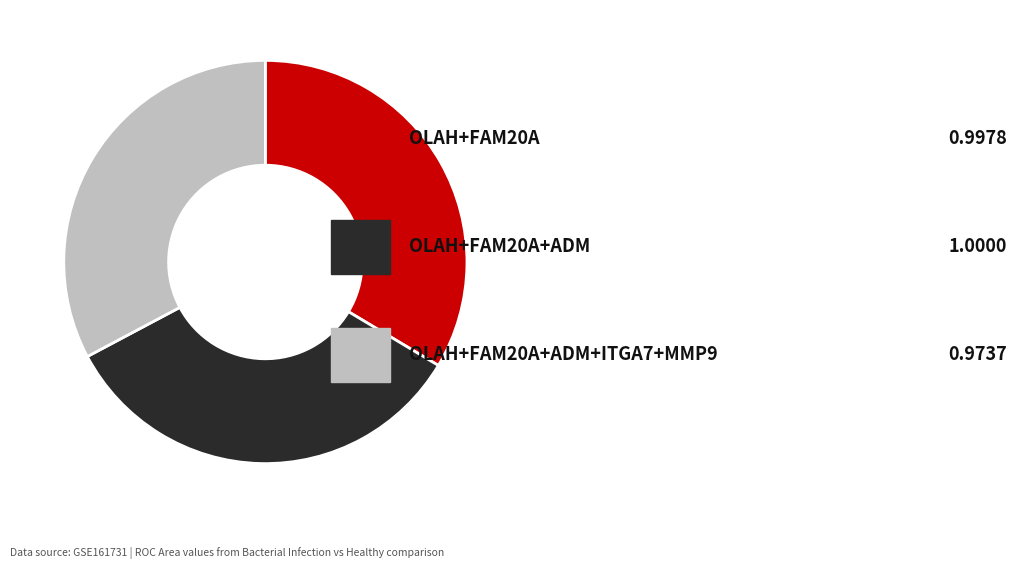

Is there a majority slice in this chart?

No